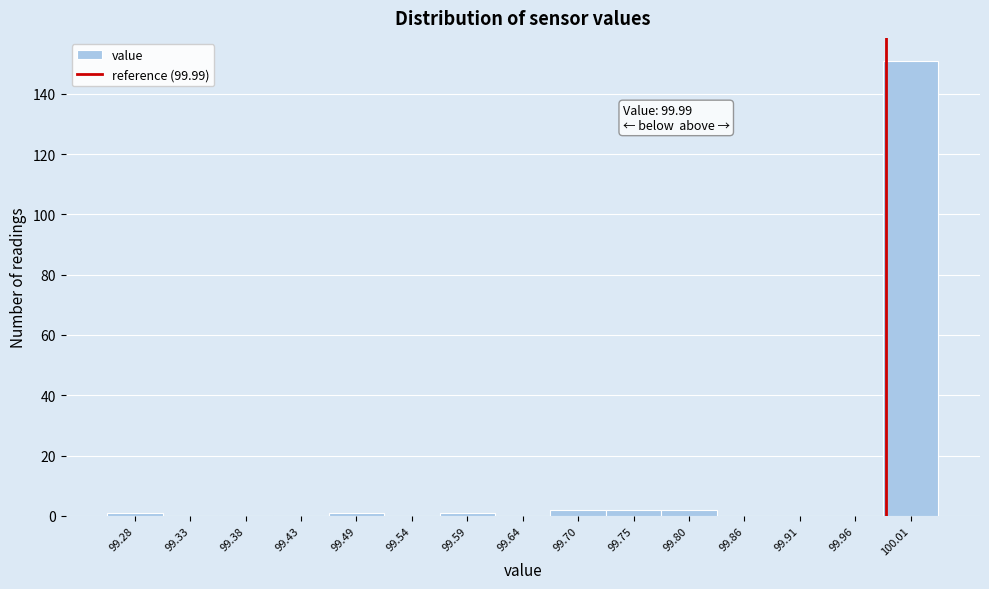

Which range on the x-axis has the tallest bar?

99.99 to 100.04